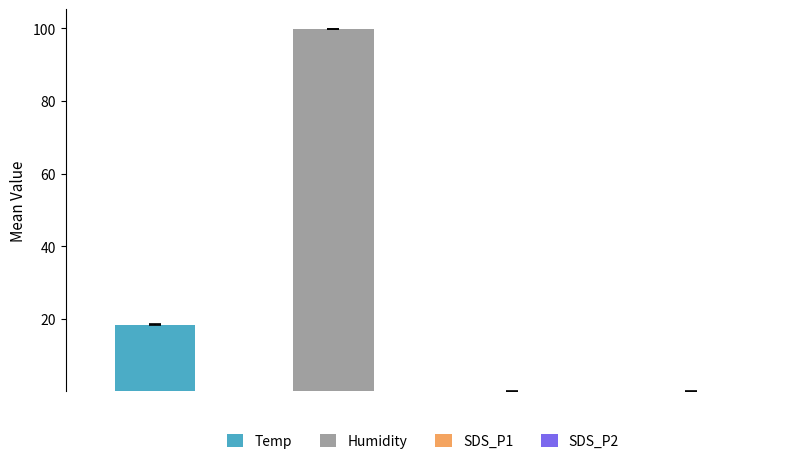

Which series has the largest total across all categories?

Humidity